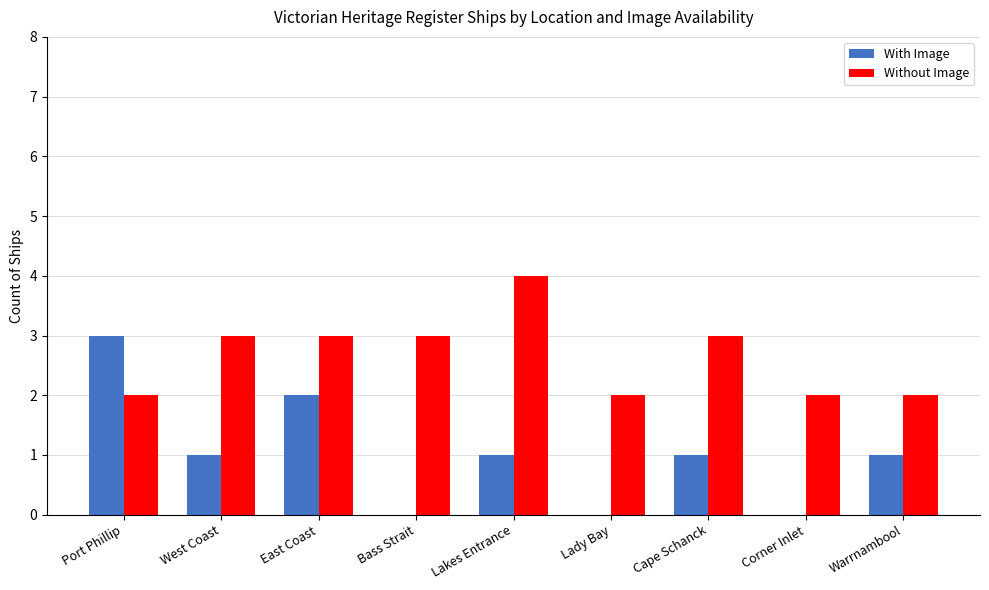

How many distinct data groups are displayed?

2